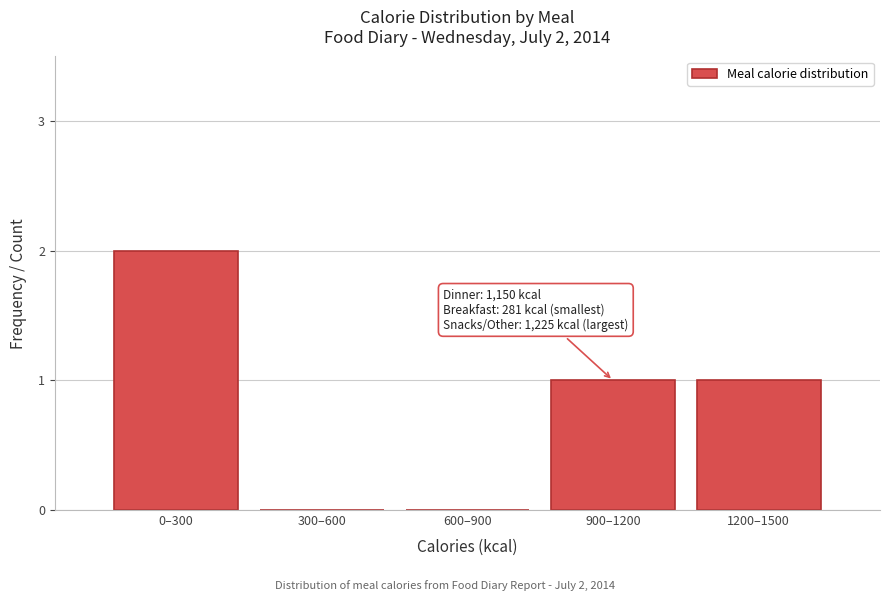

Reading left to right, extract all data points from this chart.

0–300=2	300–600=0	600–900=0	900–1200=1	1200–1500=1